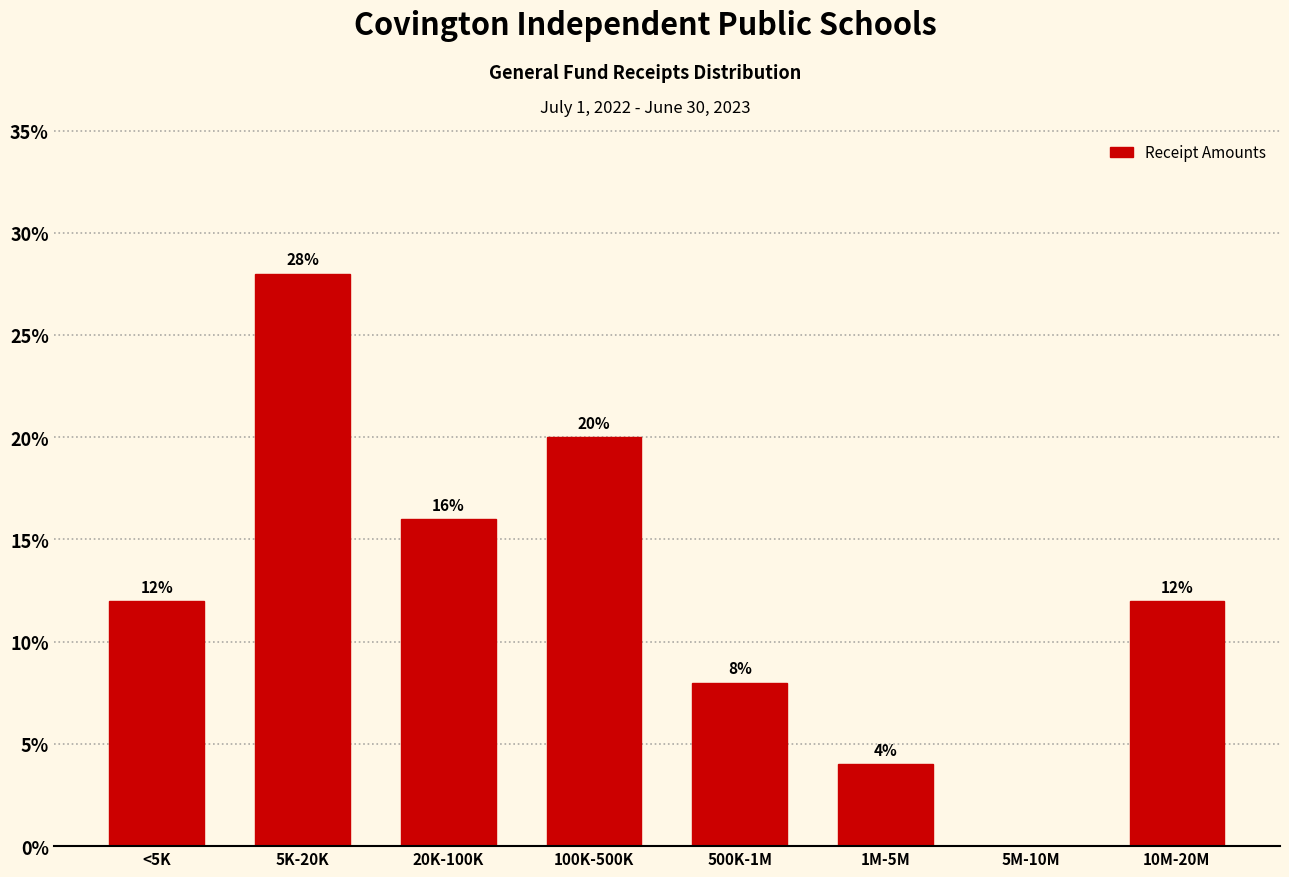

Reading left to right, list all the values displayed in this chart.

<5K=12.0	5K-20K=28.0	20K-100K=16.0	100K-500K=20.0	500K-1M=8.0	1M-5M=4.0	5M-10M=0.0	10M-20M=12.0